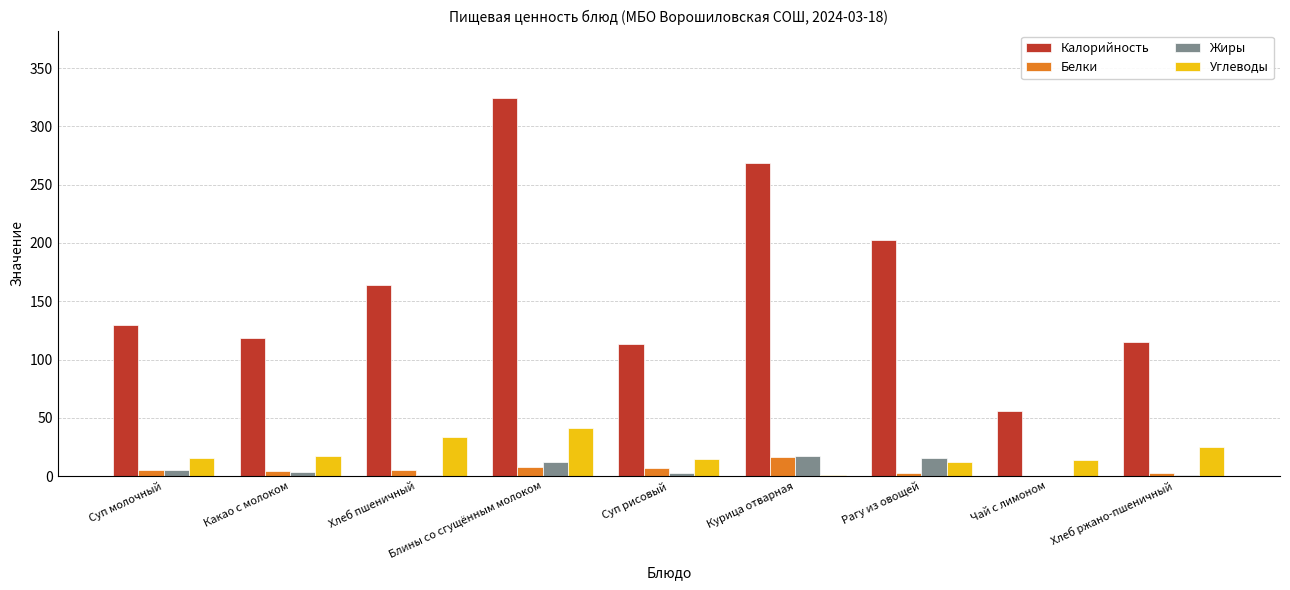

How many groups of bars are there?

9